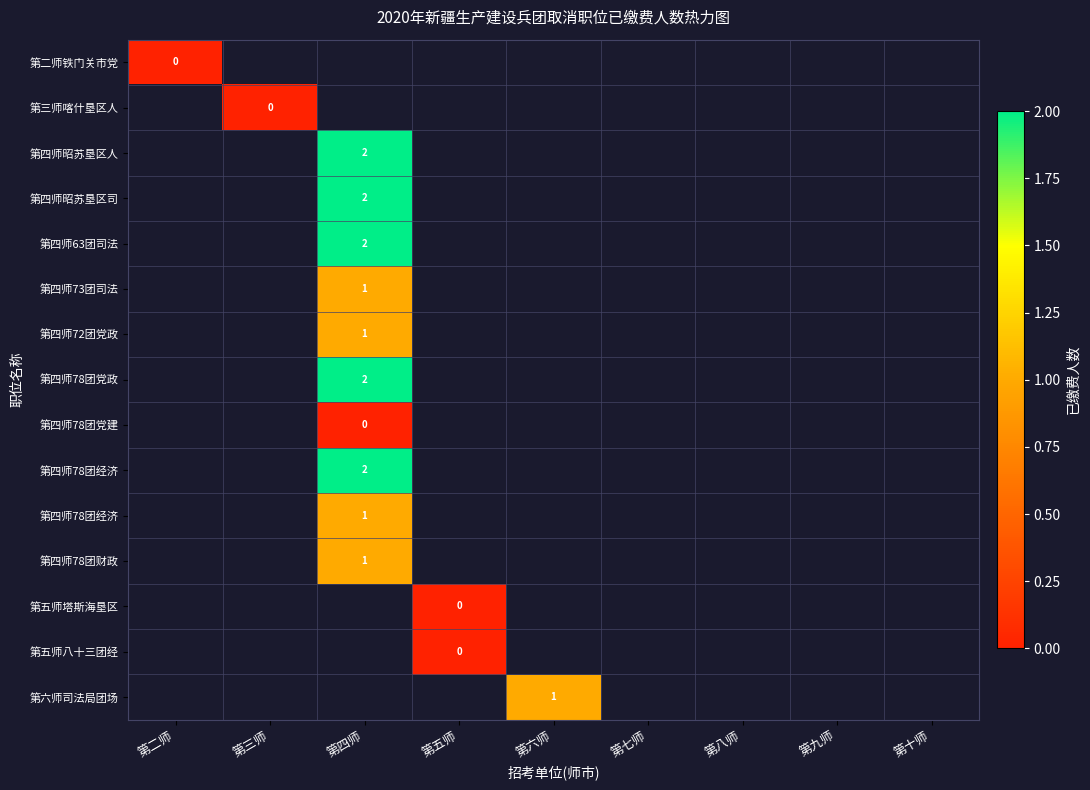

Which has a higher value, 第八师 or 第四师?

第四师